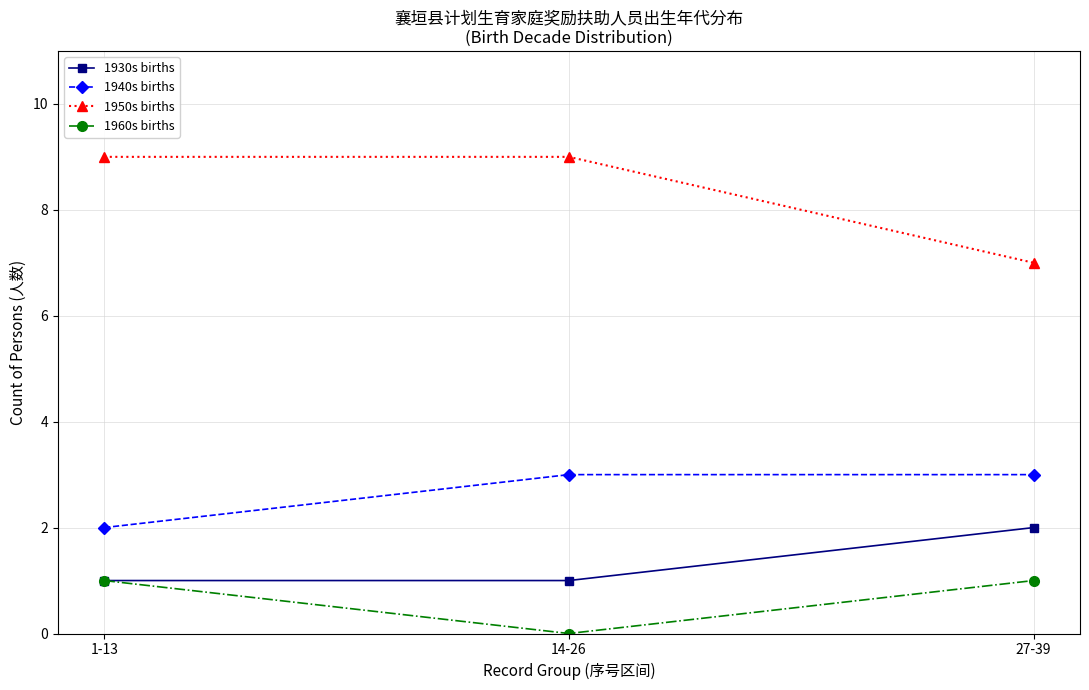

Reading left to right, transcribe all the data shown in this chart.

1930s births: 1-13=1	14-26=1	27-39=2
1940s births: 1-13=2	14-26=3	27-39=3
1950s births: 1-13=9	14-26=9	27-39=7
1960s births: 1-13=1	14-26=0	27-39=1